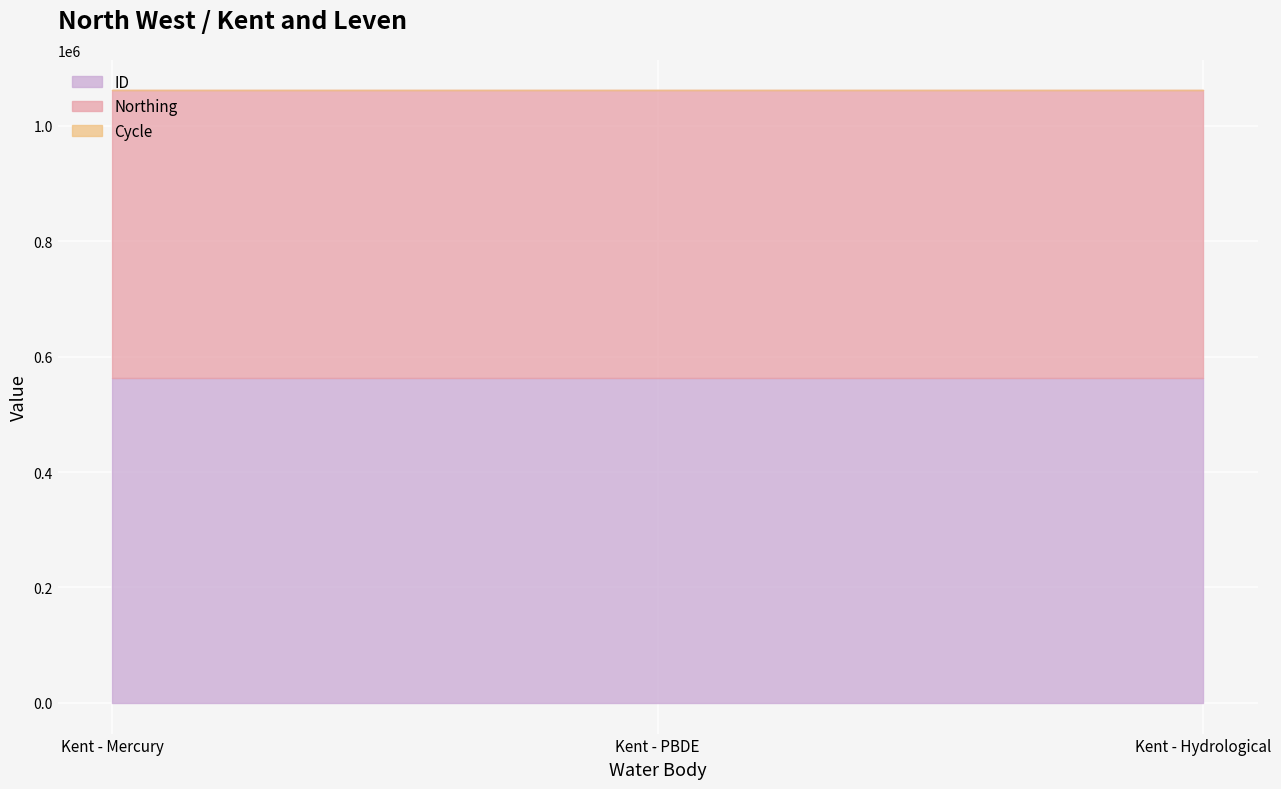

What is the approximate value of Northing at Kent - Hydrological?

497820